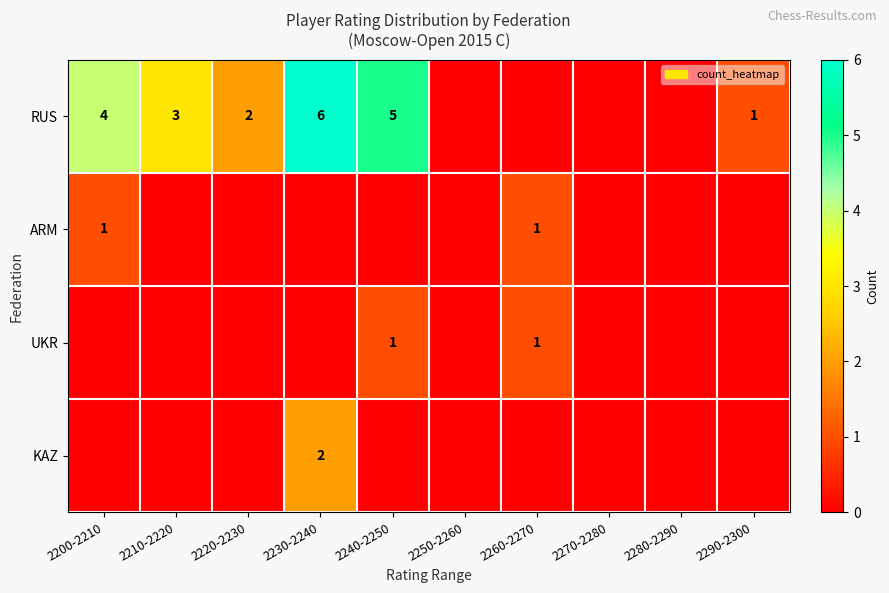

The KAZ series shows 3 at 2230-2240. True or false?

False